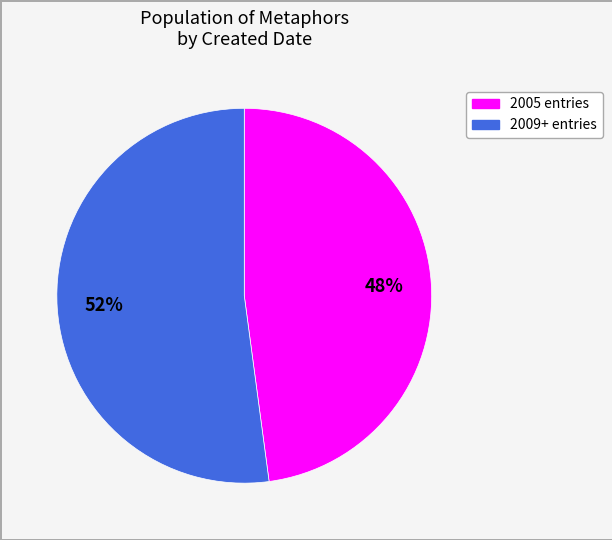

How many slices are in this pie chart?

2